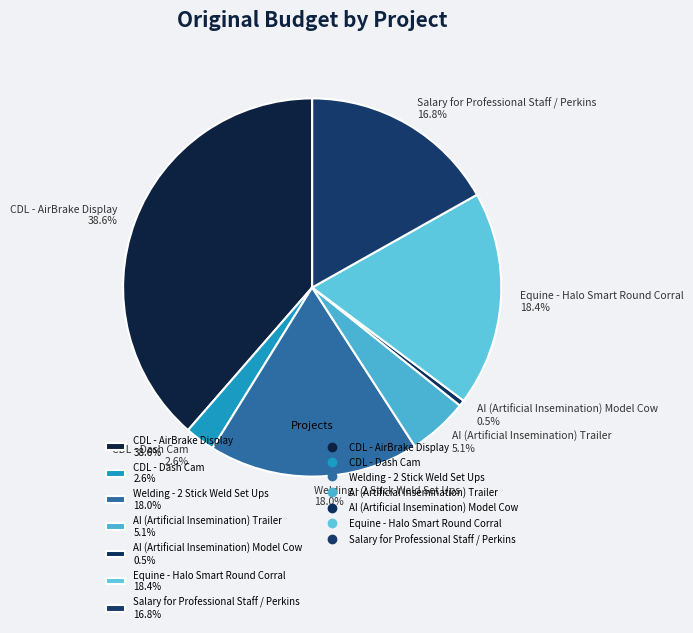

Count the number of slices in the pie.

7